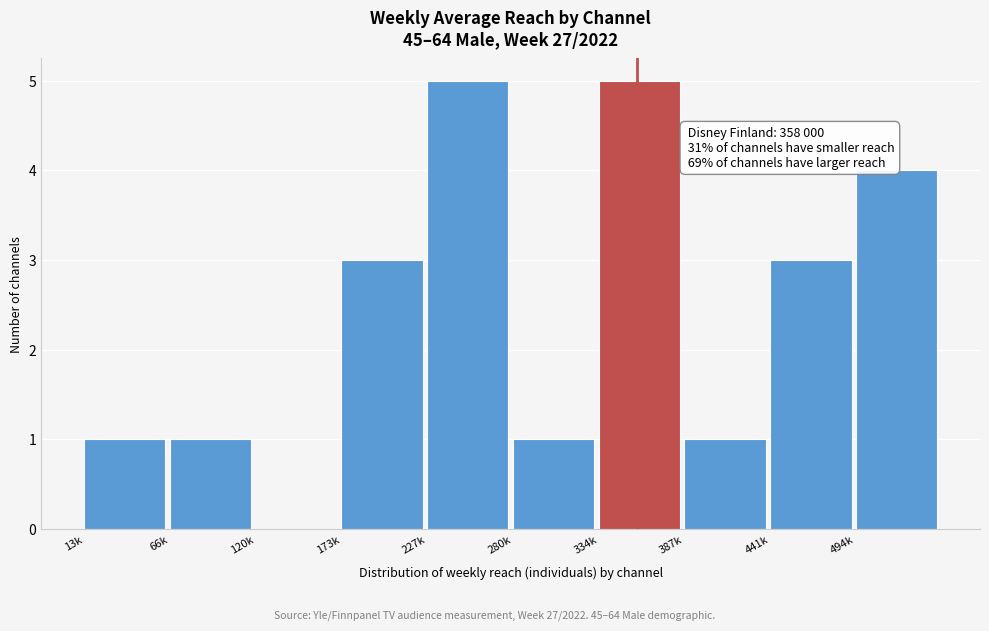

Reading left to right, list all the values displayed in this chart.

13k=1	66k=1	120k=0	173k=3	227k=5	280k=1	334k=5	387k=1	441k=3	494k=4